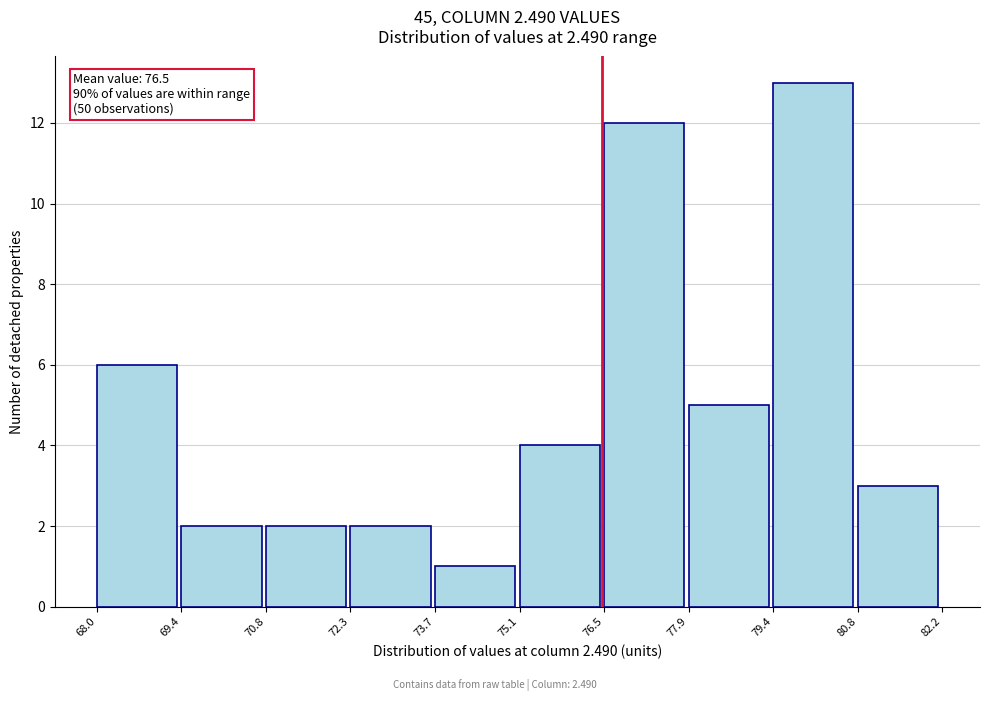

Which range on the x-axis has the tallest bar?

79.4 to 80.8